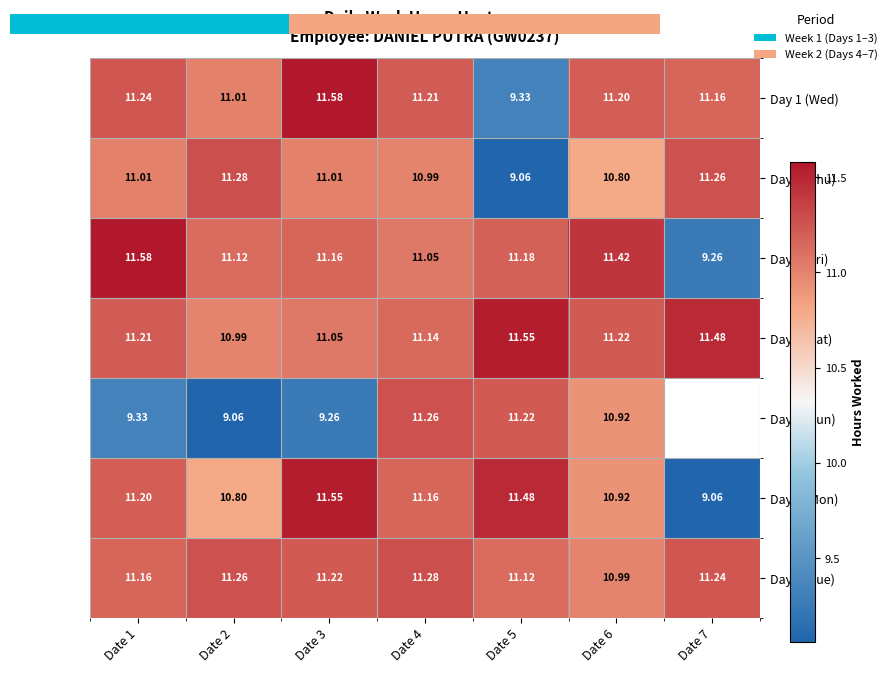

List the series in order of their peak value, highest first.

Day 1 (Wed), Day 3 (Fri), Day 4 (Sat), Day 6 (Mon), Day 2 (Thu), Day 7 (Tue), Day 5 (Sun)